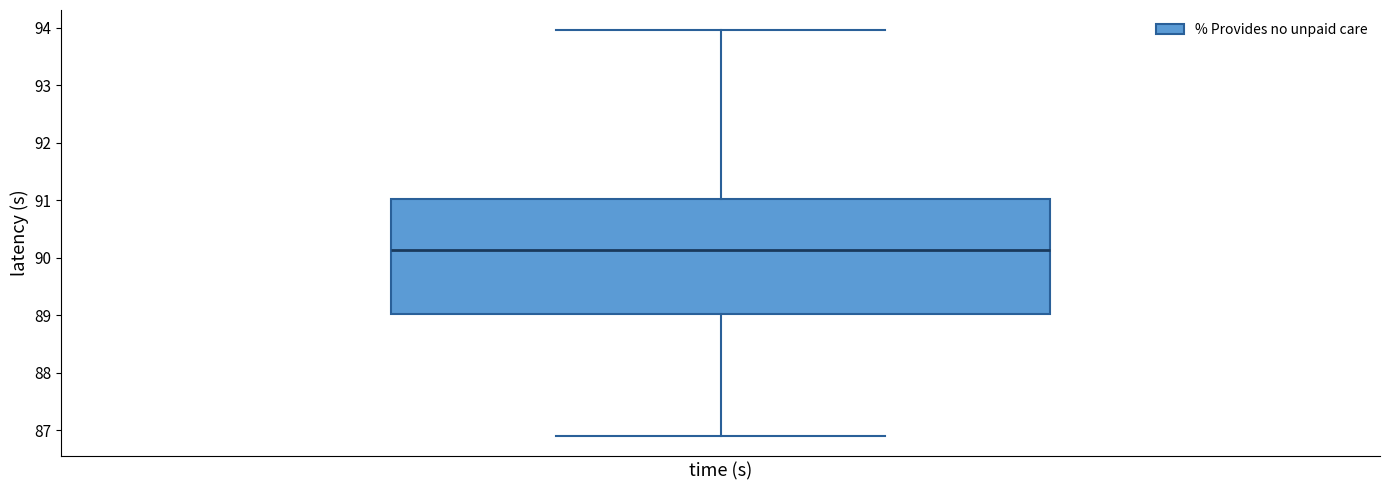

Read this box plot against the y-axis: the position of the median line, the range covered by the box, and the ends of both whiskers. The values are not printed on the chart, so give them approximately, as read against the axis.

median 90.1, box 89.0 to 91.0, whiskers 86.9 to 94.0